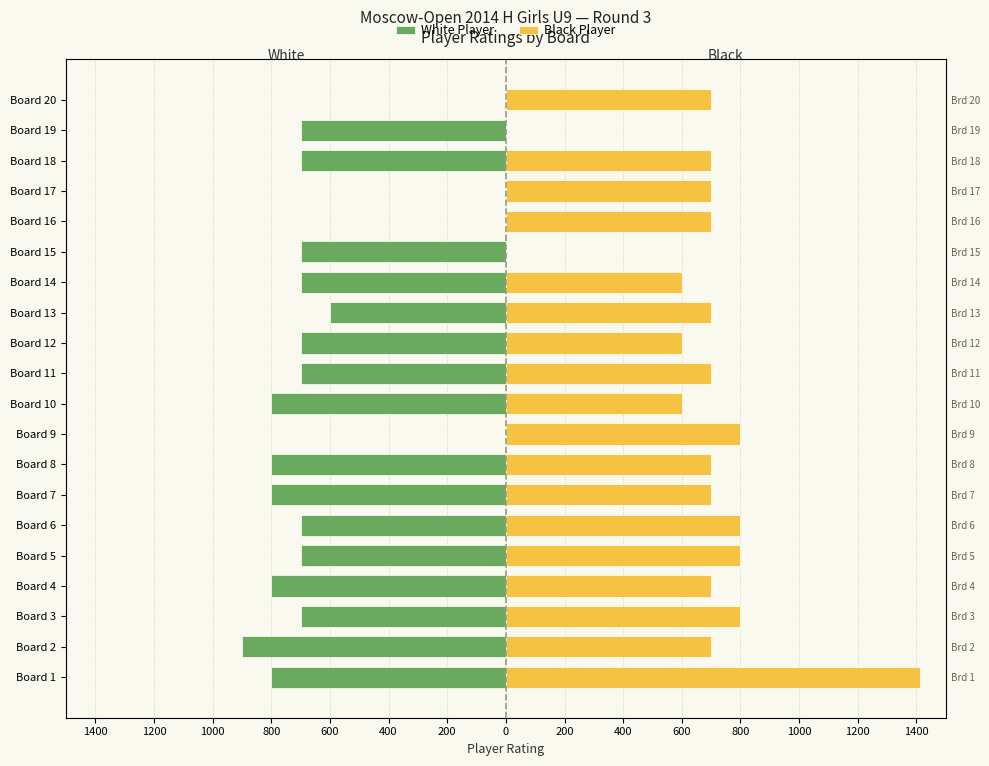

How many bars are there in total?

40